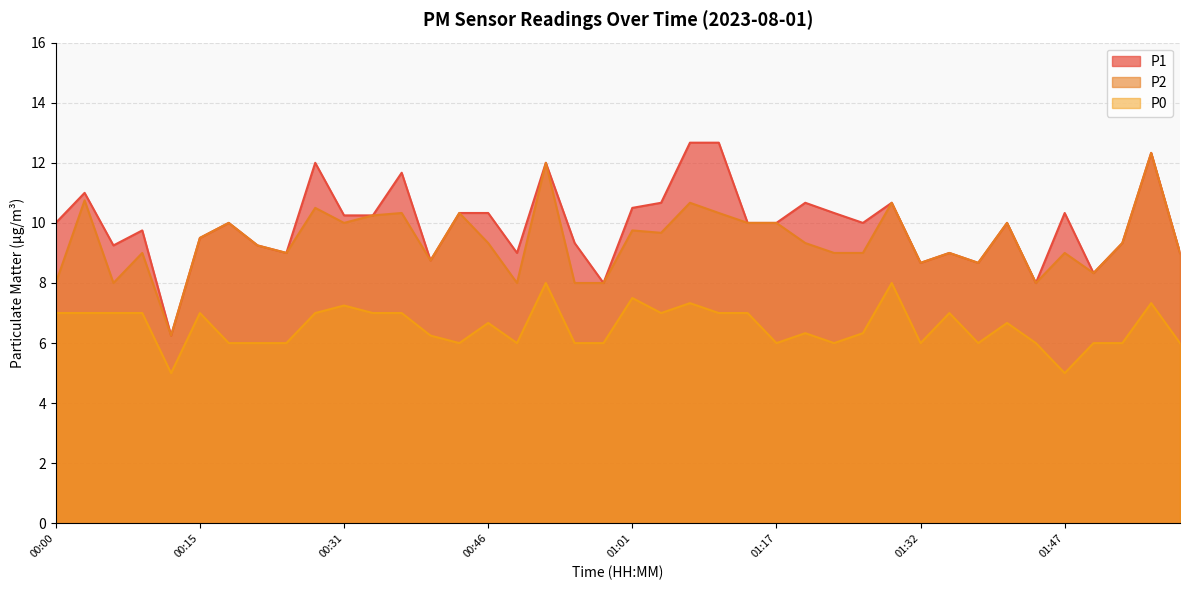

Reading right to left, list all the values displayed in this chart.

P1: 9.0	12.3	9.3	8.3	10.3	8.0	10.0	8.7	9.0	8.7	10.7	10.0	10.3	10.7	10.0	10.0	12.7	12.7	10.7	10.5	8.0	9.3	12.0	9.0	10.3	10.3	8.8	11.7	10.2	10.2	12.0	9.0	9.2	10.0	9.5	6.2	9.8	9.2	11.0	10.0
P2: 9.0	12.3	9.3	8.3	9.0	8.0	10.0	8.7	9.0	8.7	10.7	9.0	9.0	9.3	10.0	10.0	10.3	10.7	9.7	9.8	8.0	8.0	12.0	8.0	9.3	10.3	8.8	10.3	10.2	10.0	10.5	9.0	9.2	10.0	9.5	6.2	9.0	8.0	10.8	8.0
P0: 6.0	7.3	6.0	6.0	5.0	6.0	6.7	6.0	7.0	6.0	8.0	6.3	6.0	6.3	6.0	7.0	7.0	7.3	7.0	7.5	6.0	6.0	8.0	6.0	6.7	6.0	6.2	7.0	7.0	7.2	7.0	6.0	6.0	6.0	7.0	5.0	7.0	7.0	7.0	7.0